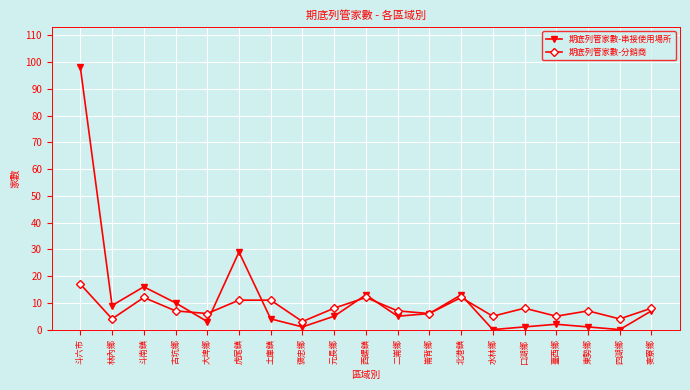

At which label does 期底列管家數-串接使用場所 reach its peak?

斗六市